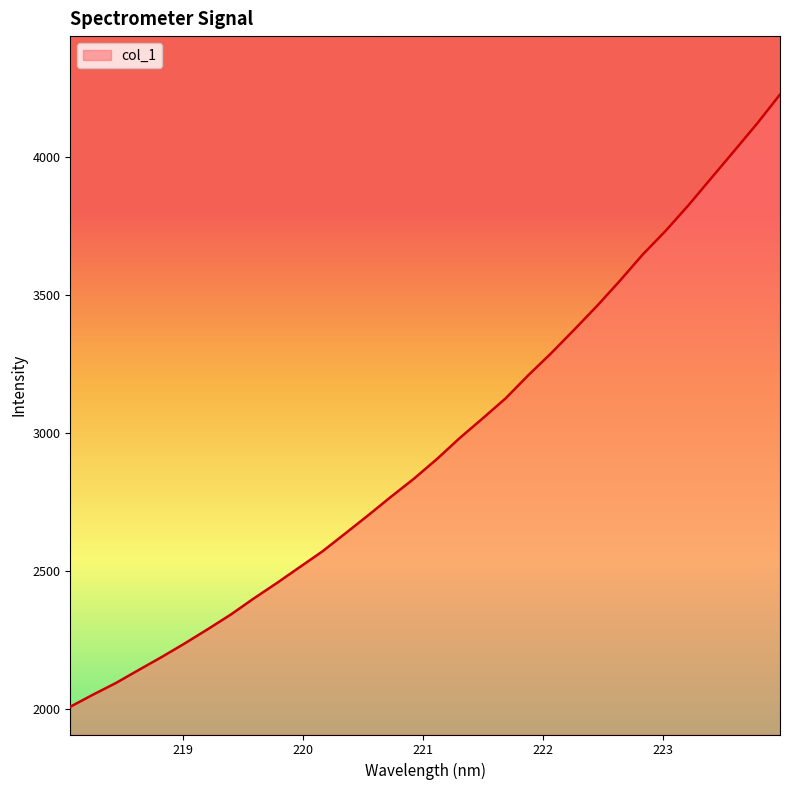

What is the greatest value displayed?

4225.7